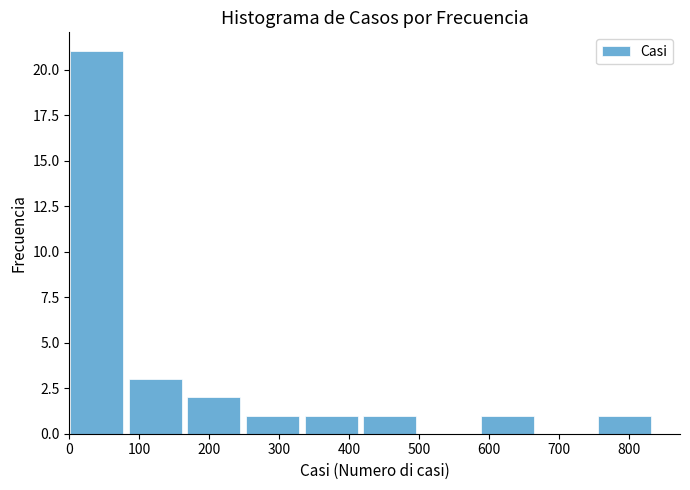

Reading left to right, list every bar in this chart as the range it spans on the x-axis followed by its height. Neither the bar edges nor the heights are printed on the chart, so give them approximately, as read against the axes.

0 to 80: 21
80 to 170: 3
170 to 250: 2
250 to 340: 1
340 to 420: 1
420 to 500: 1
500 to 590: 0
590 to 670: 1
670 to 760: 0
760 to 840: 1